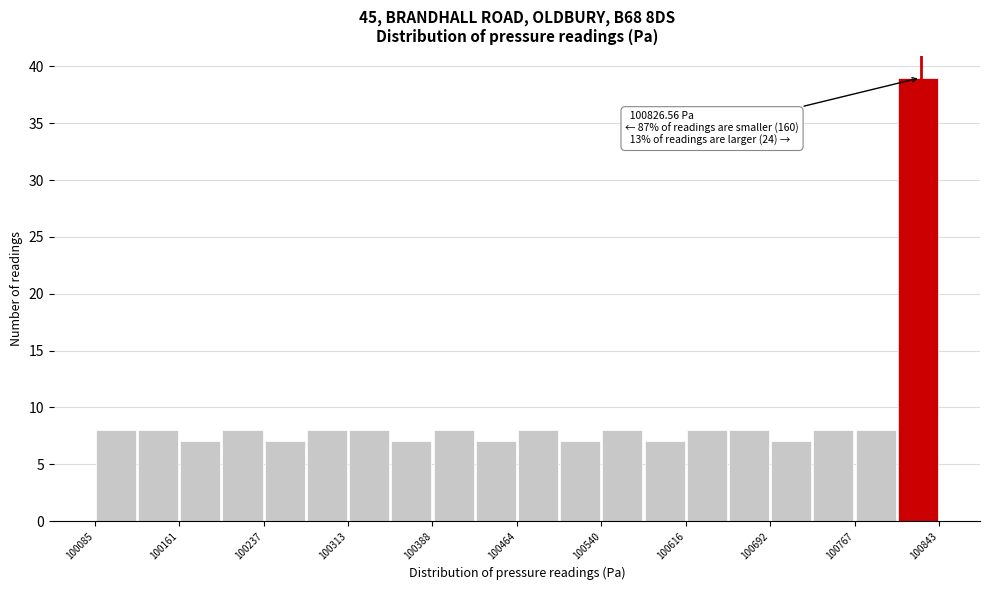

Read against the x-axis, roughly where is the centre of the tallest bar?

100820